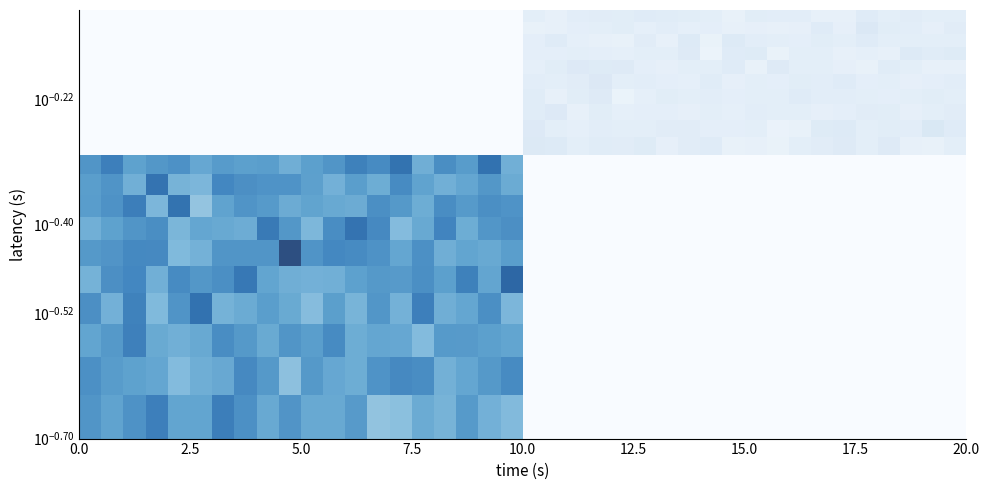

How many series are shown in this chart?

20